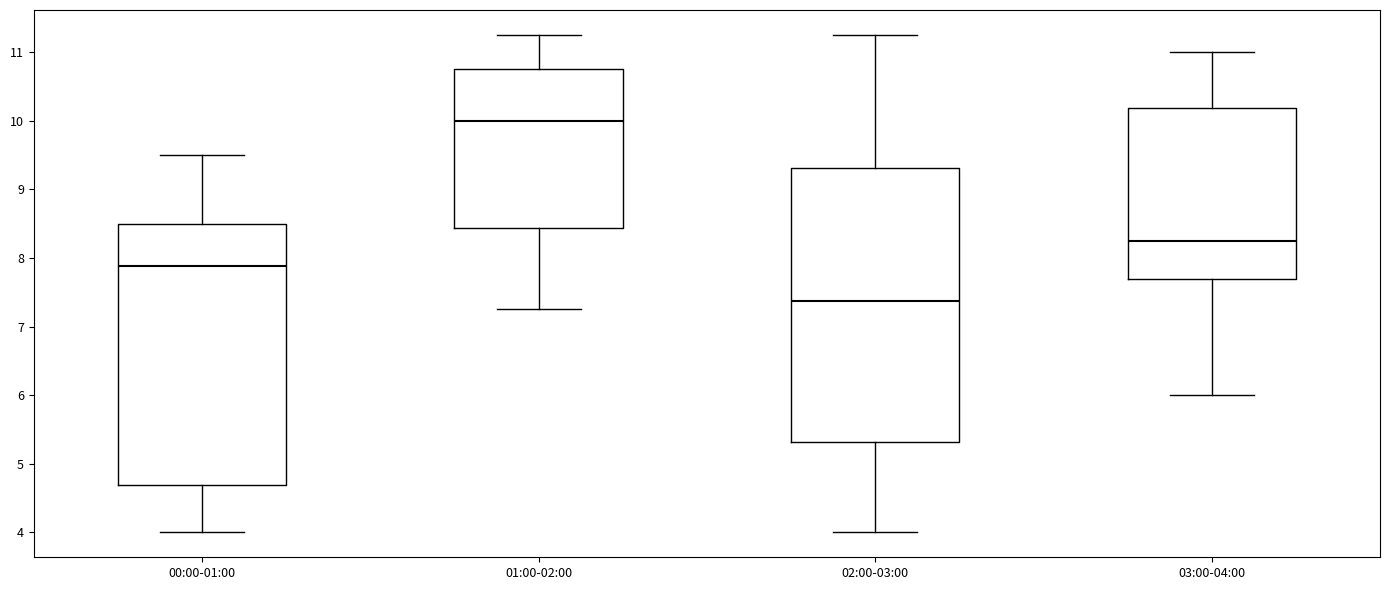

Where is the upper edge of the box for 01:00-02:00 on the y-axis? The values are not printed on the chart, so give them approximately, as read against the axis.

10.8